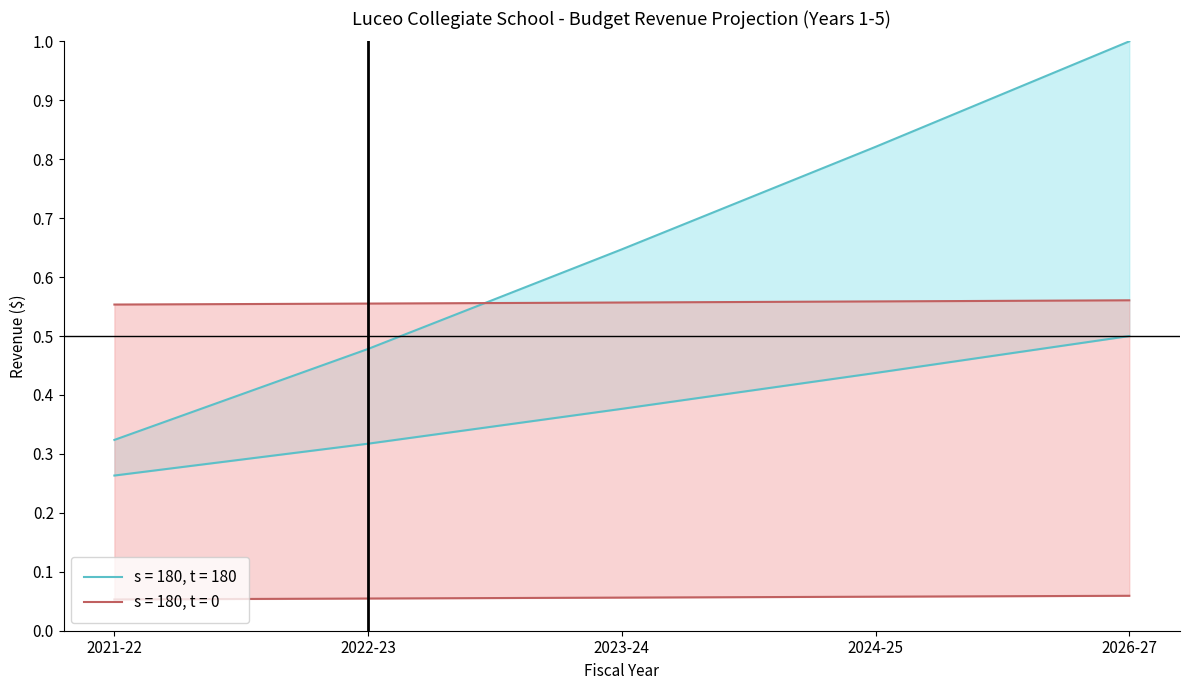

True or false: Title I and Basic Education Program cross at least once.

False